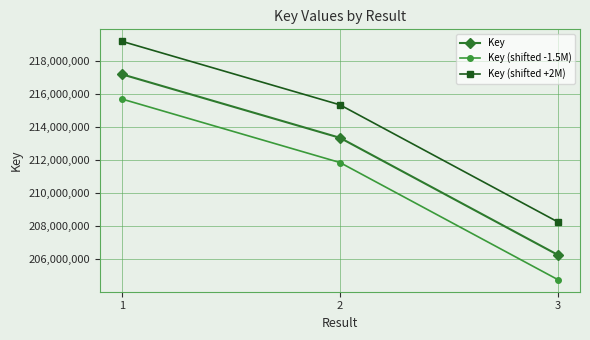

Is it true that Key equals 206245310 at 3?

True